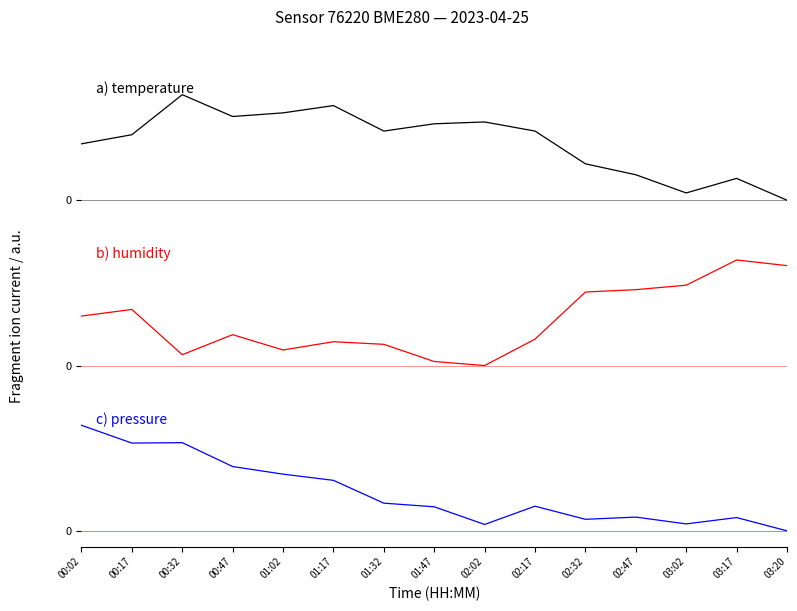

Reading left to right, extract all data points from this chart.

a) temperature: 00:02=0.3	00:17=0.4	00:32=0.6	00:47=0.5	01:02=0.5	01:17=0.5	01:32=0.4	01:47=0.4	02:02=0.4	02:17=0.4	02:32=0.2	02:47=0.1	03:02=0.0	03:17=0.1	03:20=0.0
b) humidity: 00:02=2.1	00:17=2.4	00:32=0.5	00:47=1.3	01:02=0.7	01:17=1.0	01:32=0.9	01:47=0.2	02:02=0.0	02:17=1.1	02:32=3.1	02:47=3.2	03:02=3.4	03:17=4.5	03:20=4.2
c) pressure: 00:02=184.9	00:17=153.7	00:32=154.4	00:47=112.6	01:02=99.3	01:17=88.4	01:32=48.5	01:47=42.1	02:02=11.2	02:17=43.2	02:32=20.2	02:47=24.1	03:02=12.2	03:17=23.2	03:20=0.0